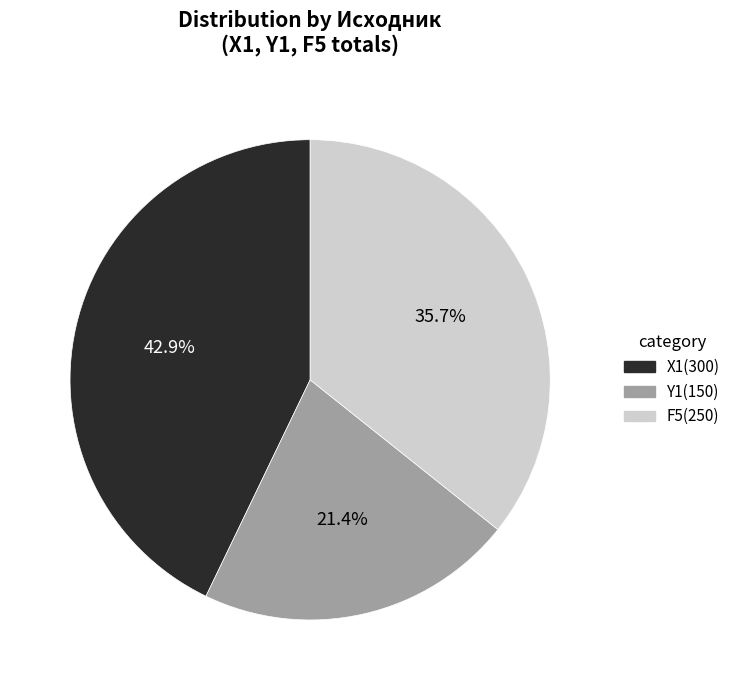

Rank the categories by value from lowest to highest.

Y1, F5, X1